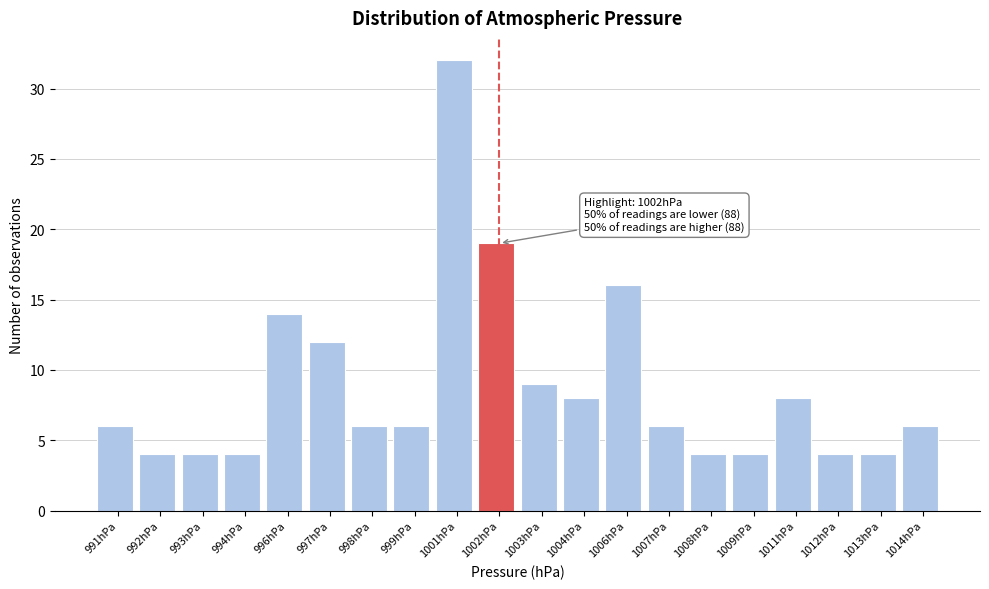

Reading left to right, what are all the values shown in this chart?

991hPa=6	992hPa=4	993hPa=4	994hPa=4	996hPa=14	997hPa=12	998hPa=6	999hPa=6	1001hPa=32	1002hPa=19	1003hPa=9	1004hPa=8	1006hPa=16	1007hPa=6	1008hPa=4	1009hPa=4	1011hPa=8	1012hPa=4	1013hPa=4	1014hPa=6